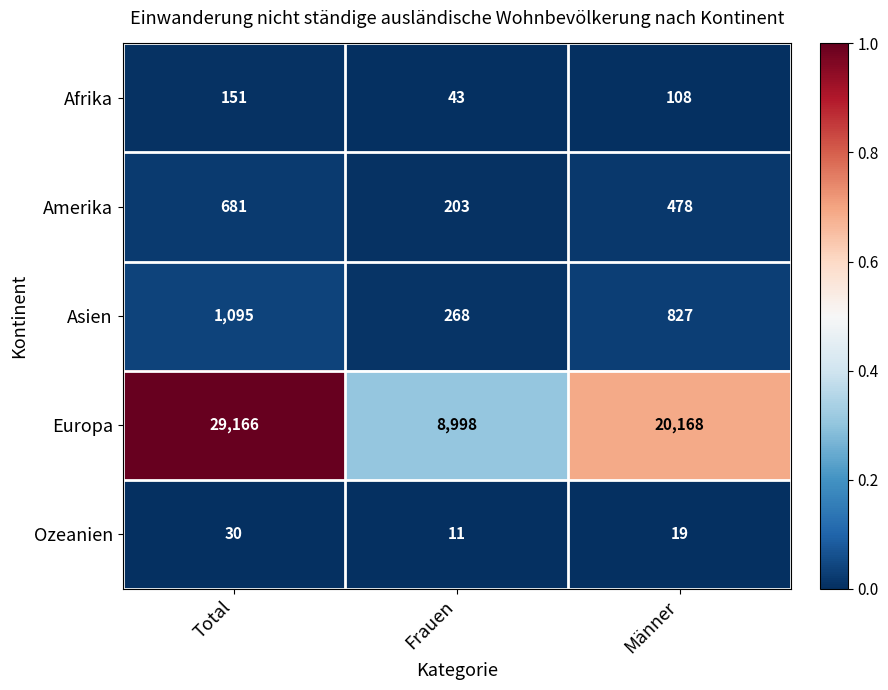

Which series has the largest range (max minus min)?

Europa